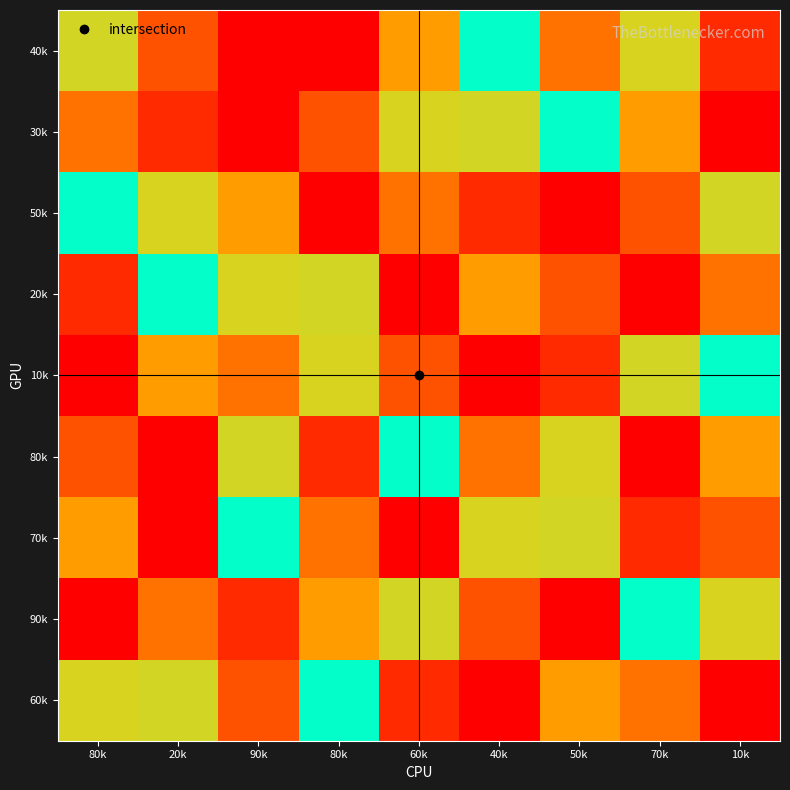

Reading left to right, list all the values displayed in this chart.

40k: 80k=4	20k=8	90k=1	80k=9	60k=7	40k=5	50k=3	70k=6	10k=2
30k: 80k=3	20k=2	90k=9	80k=8	60k=6	40k=4	50k=5	70k=7	10k=1
50k: 80k=5	20k=6	90k=7	80k=1	60k=3	40k=2	50k=9	70k=8	10k=4
20k: 80k=2	20k=5	90k=6	80k=4	60k=1	40k=7	50k=8	70k=9	10k=3
10k: 80k=1	20k=7	90k=3	80k=6	60k=8	40k=9	50k=2	70k=4	10k=5
80k: 80k=8	20k=9	90k=4	80k=2	60k=5	40k=3	50k=6	70k=1	10k=7
70k: 80k=7	20k=1	90k=5	80k=3	60k=9	40k=6	50k=4	70k=2	10k=8
90k: 80k=9	20k=3	90k=2	80k=7	60k=4	40k=8	50k=1	70k=5	10k=6
60k: 80k=6	20k=4	90k=8	80k=5	60k=2	40k=1	50k=7	70k=3	10k=9